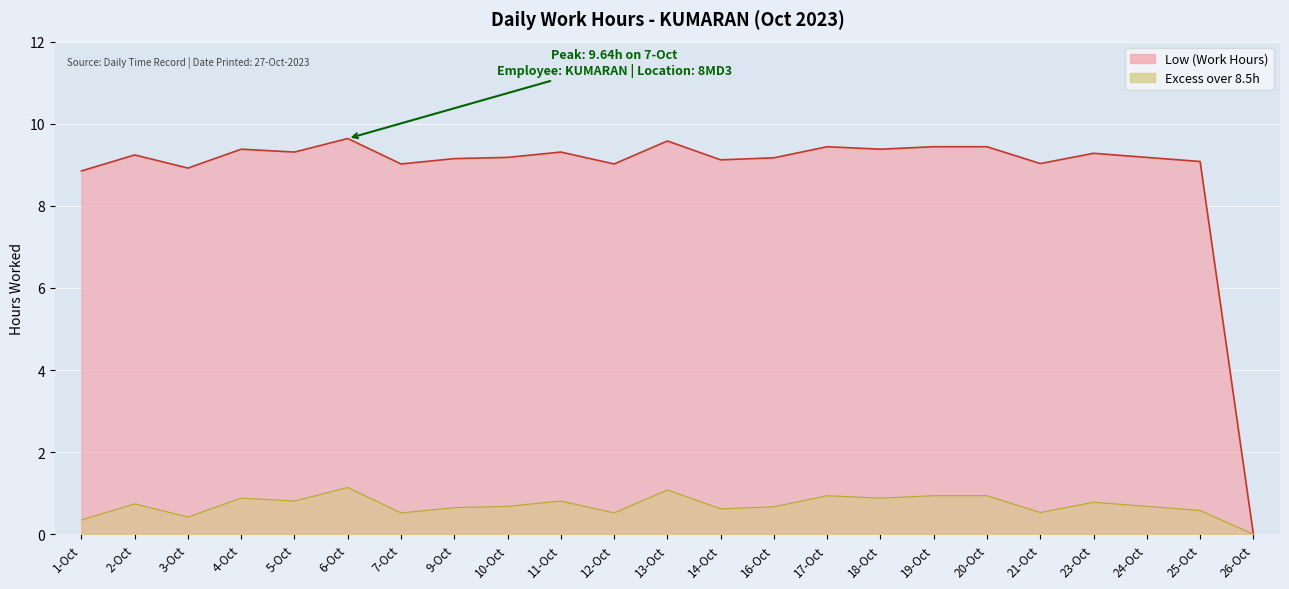

Reading right to left, extract all data points from this chart.

26-Oct=0.0	25-Oct=9.1	24-Oct=9.2	23-Oct=9.3	21-Oct=9.0	20-Oct=9.4	19-Oct=9.4	18-Oct=9.4	17-Oct=9.4	16-Oct=9.2	14-Oct=9.1	13-Oct=9.6	12-Oct=9.0	11-Oct=9.3	10-Oct=9.2	9-Oct=9.2	7-Oct=9.0	6-Oct=9.6	5-Oct=9.3	4-Oct=9.4	3-Oct=8.9	2-Oct=9.2	1-Oct=8.8